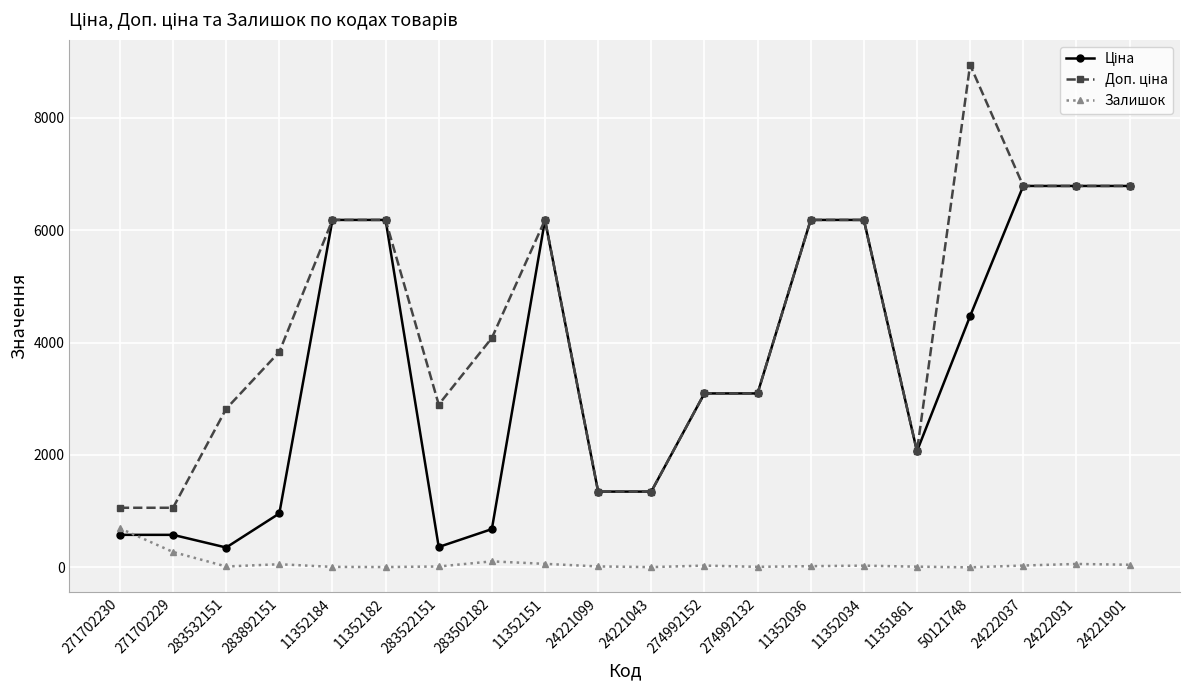

How many distinct data groups are displayed?

3